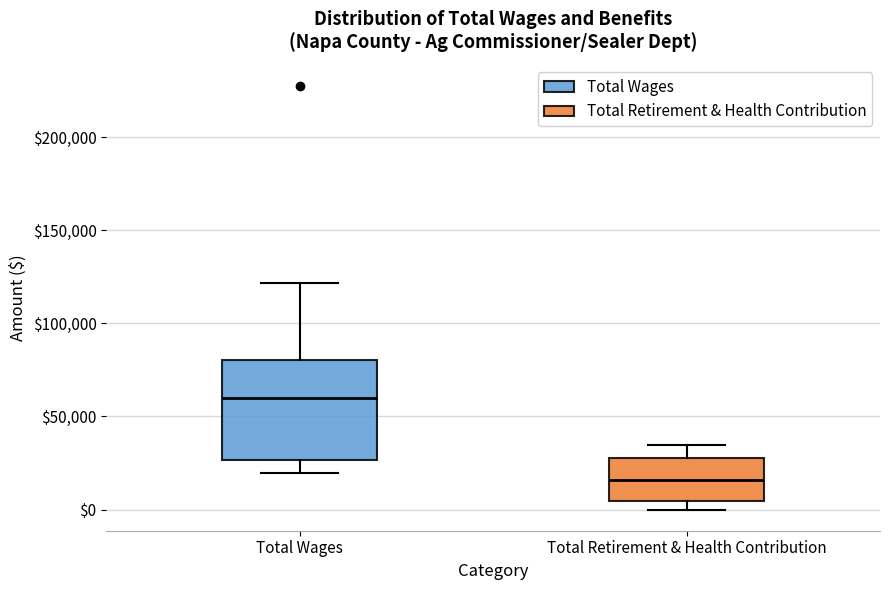

Reading left to right, transcribe this box plot: for each box, give where its median line is, the range the box spans, and where its two whiskers end, as read against the y-axis. The values are not printed on the chart, so give them approximately, as read against the axis.

Total Wages: median 60000, box 25000 to 80000, whiskers 20000 to 120000
Total Retirement & Health Contribution: median 15000, box 5000 to 30000, whiskers 0 to 35000